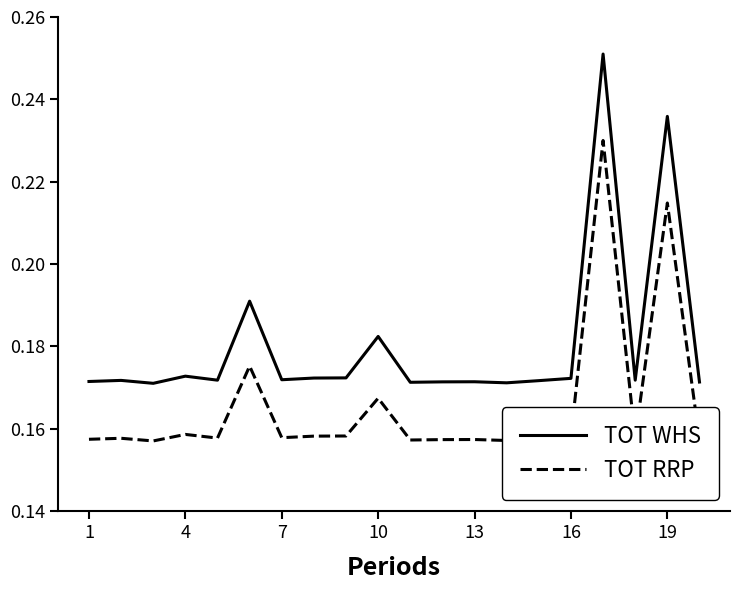

True or false: TOT RRP and TOT WHS intersect in this chart.

False